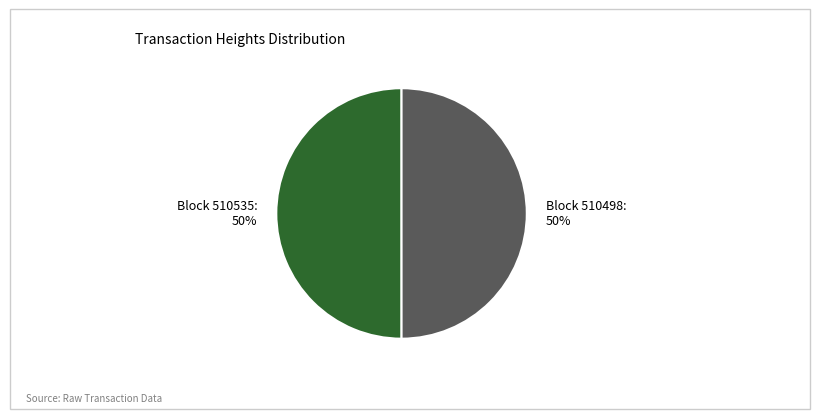

To the nearest percent, what is the average slice percentage?

50%